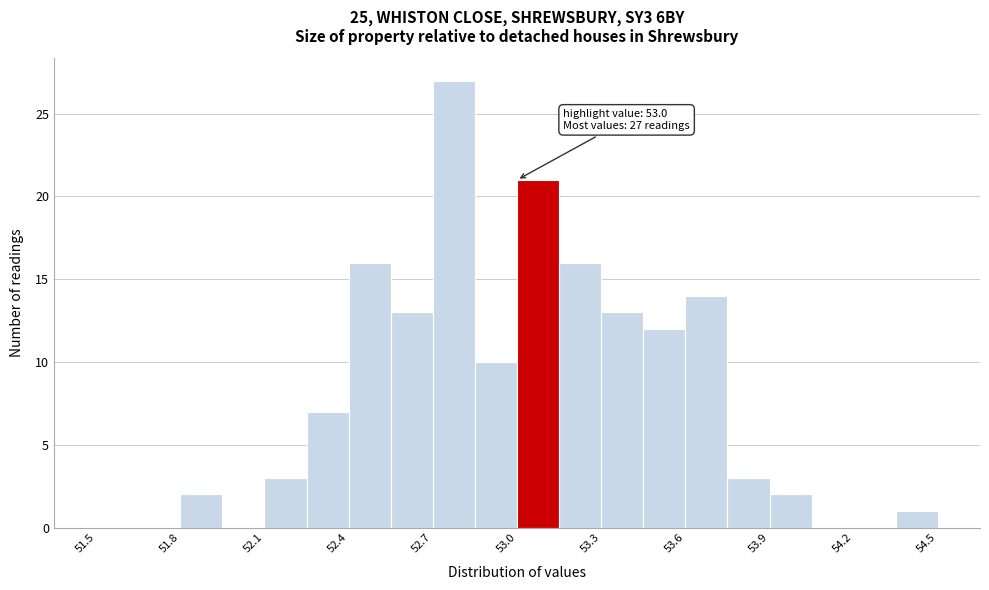

Around what value on the x-axis is the tallest bar? Give the approximate position of its centre, as read against the axis.

52.80